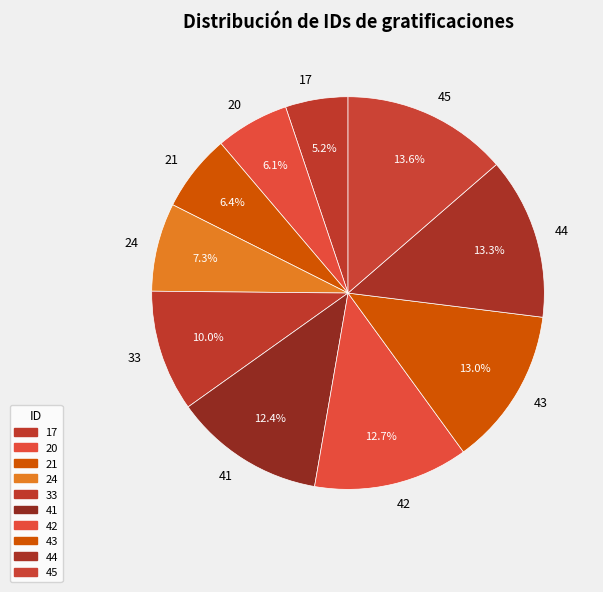

Approximately how many times larger is the value at 21 compared to 41?

0.5